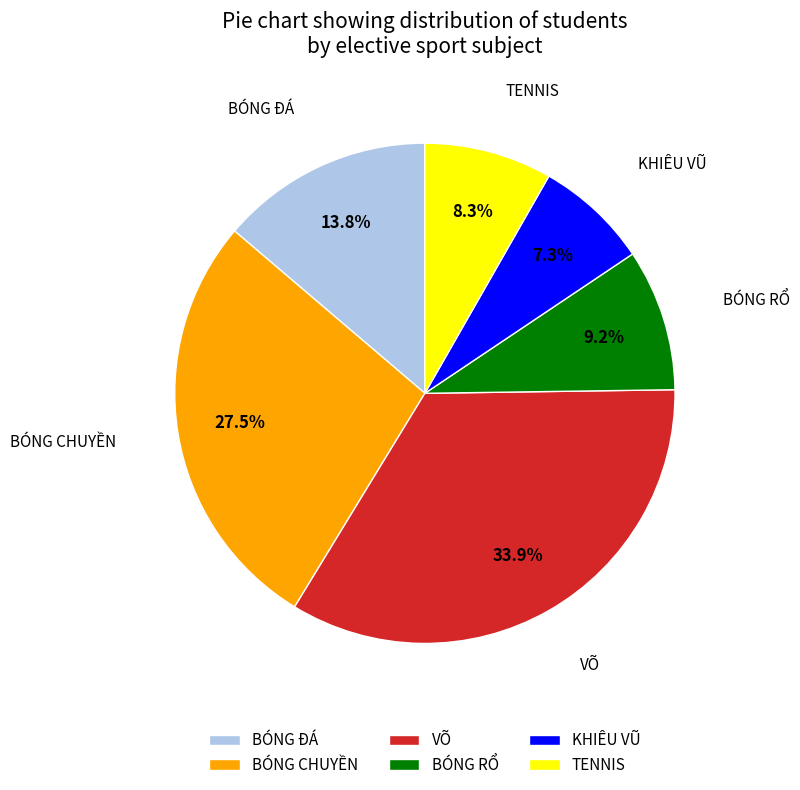

Which slice is the smallest?

KHIÊU VŨ